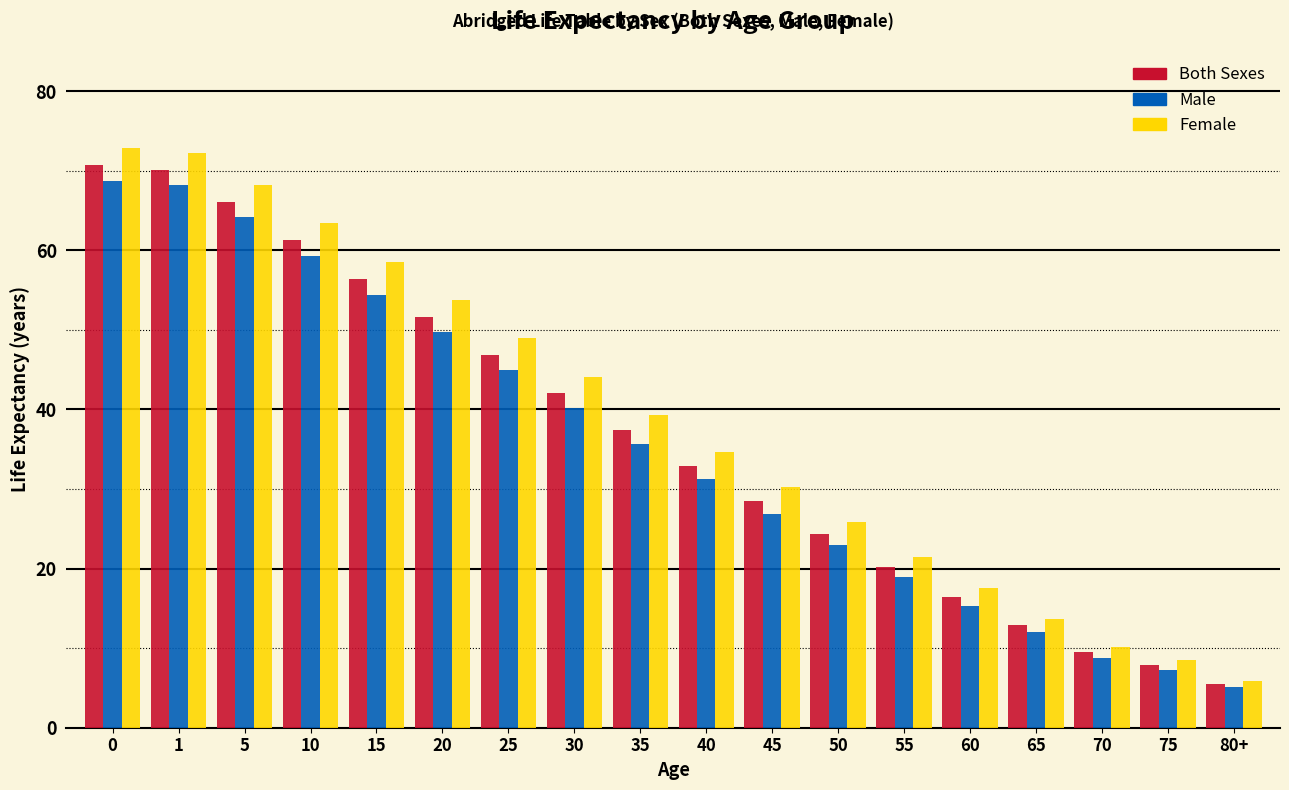

What is the total value across all series at 1?

210.5